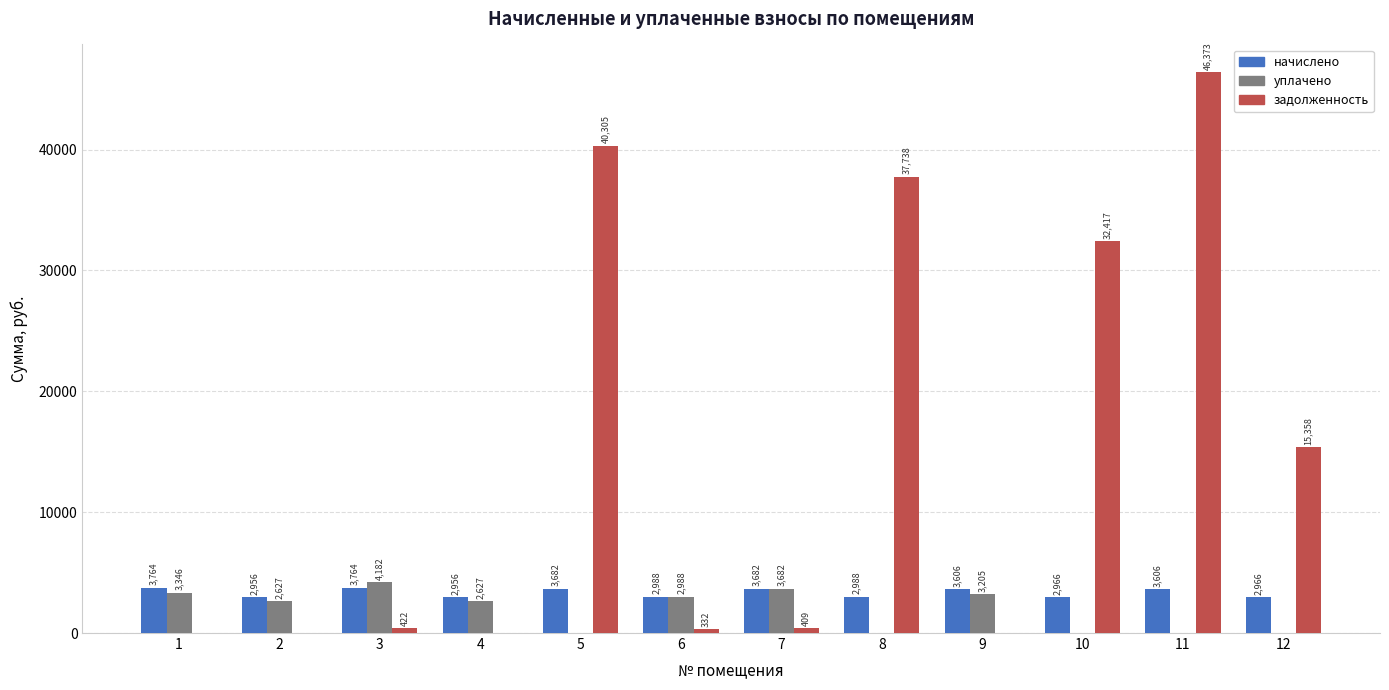

What is the spread (max minus min) of values at 9?

3605.6